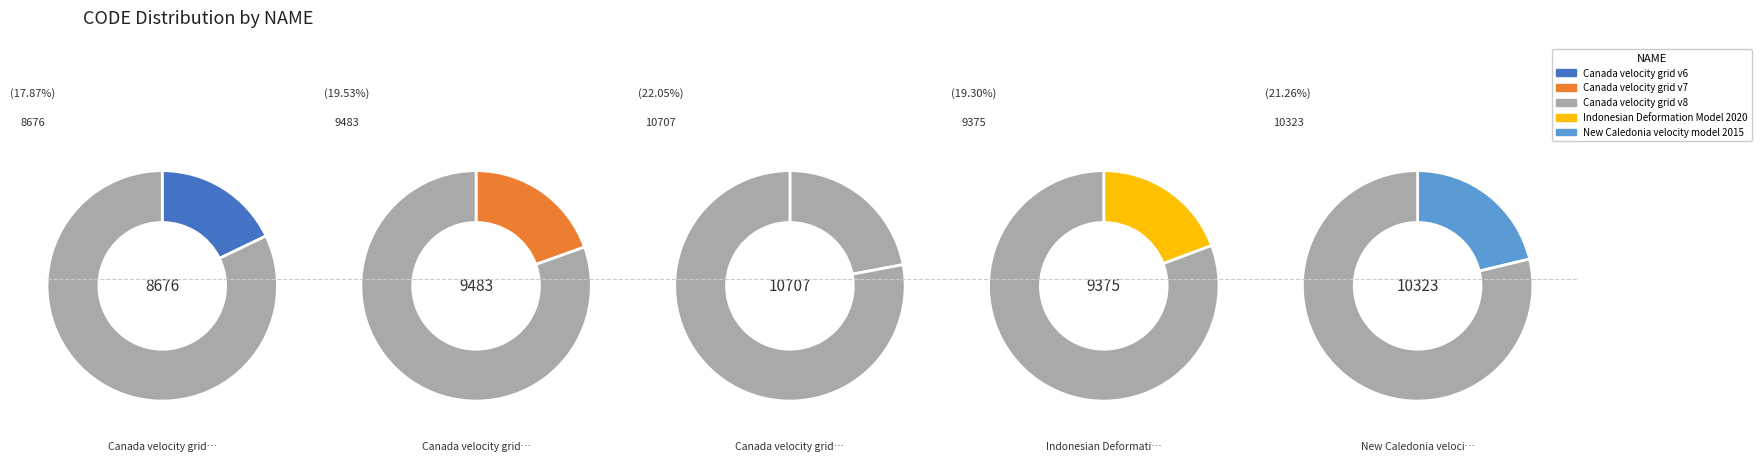

How many slices are in this pie chart?

5